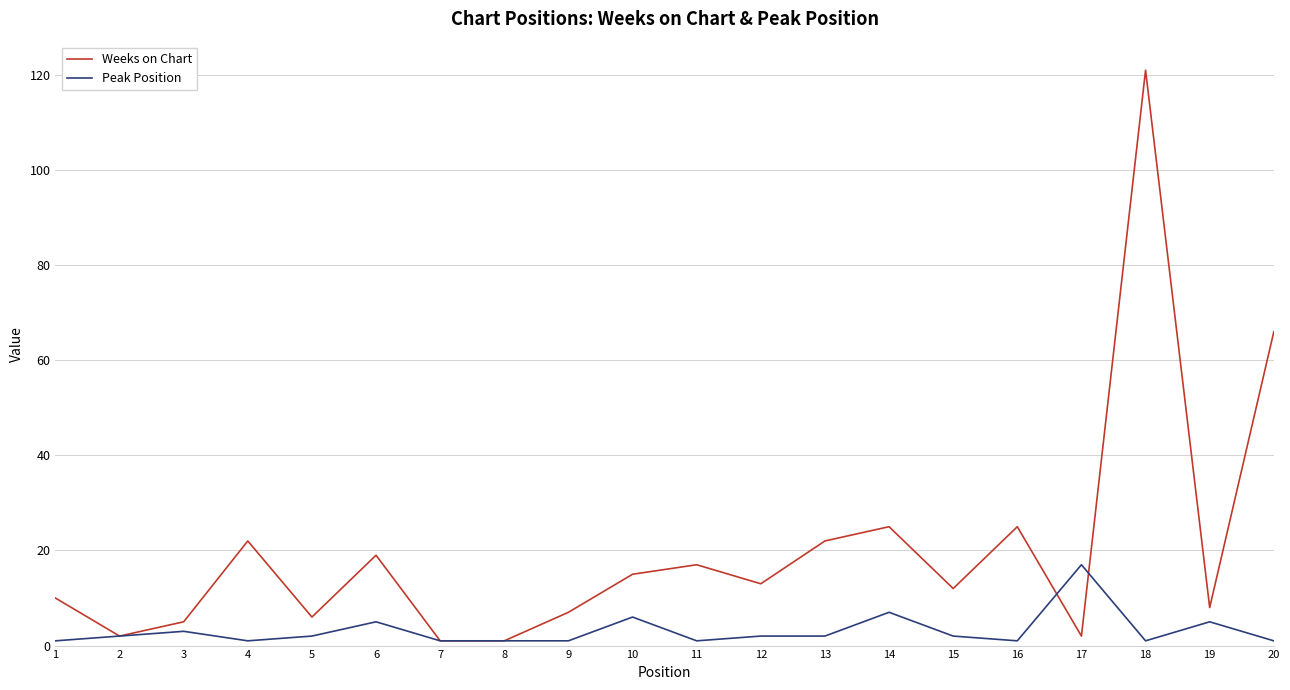

Reading left to right, list all the values displayed in this chart.

Weeks on Chart: 1=10	2=2	3=5	4=22	5=6	6=19	7=1	8=1	9=7	10=15	11=17	12=13	13=22	14=25	15=12	16=25	17=2	18=121	19=8	20=66
Peak Position: 1=1	2=2	3=3	4=1	5=2	6=5	7=1	8=1	9=1	10=6	11=1	12=2	13=2	14=7	15=2	16=1	17=17	18=1	19=5	20=1